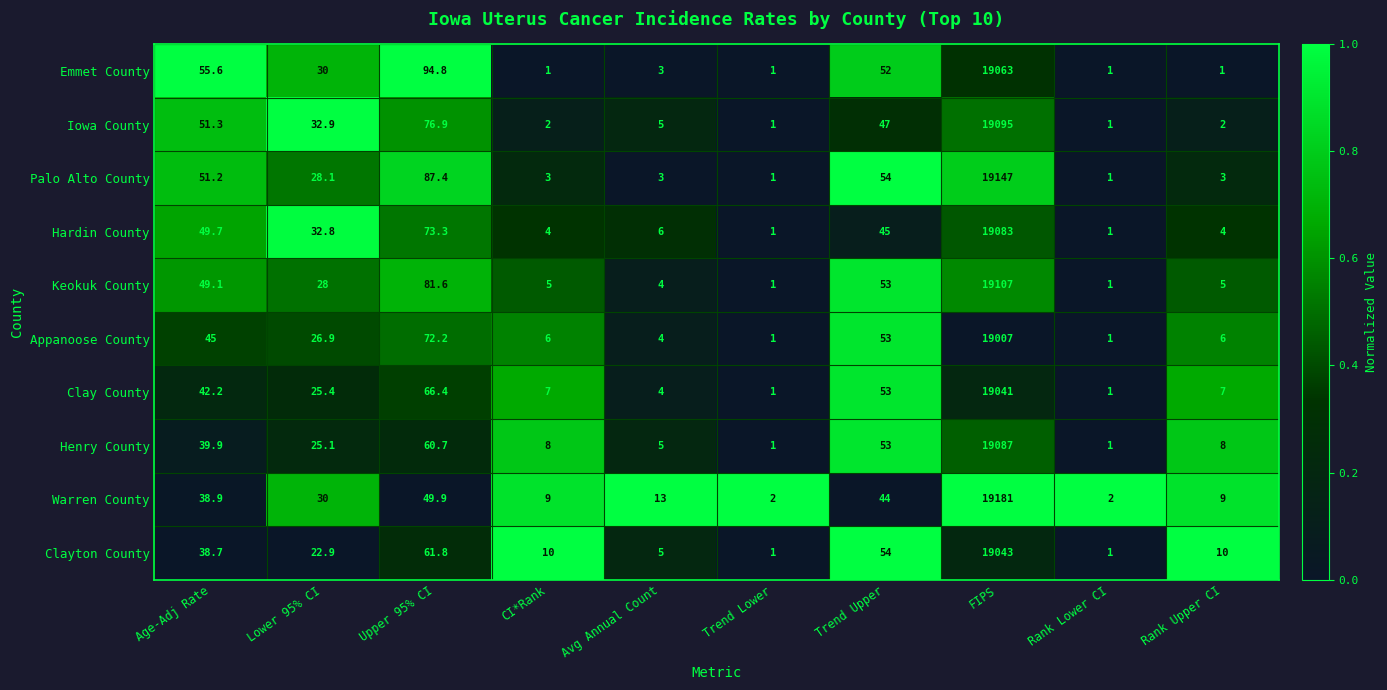

What is the approximate value of Henry County at Trend Lower?

1.0